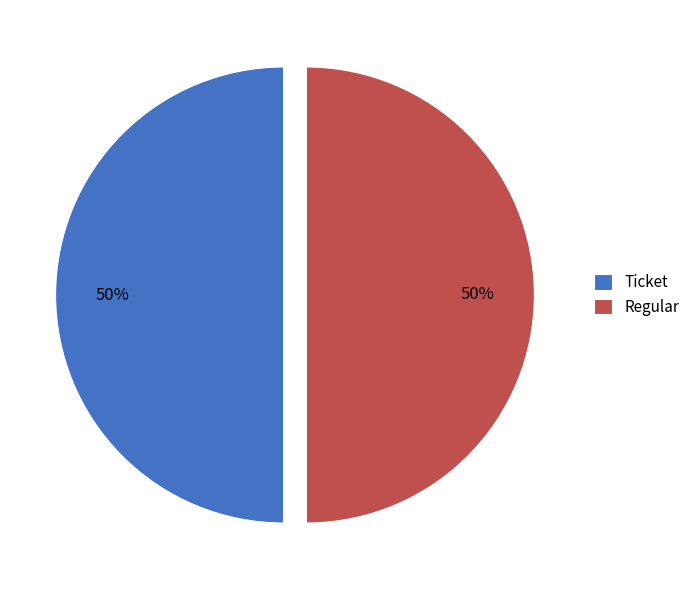

What is the ratio of the value at Ticket to the value at Regular?

1.0